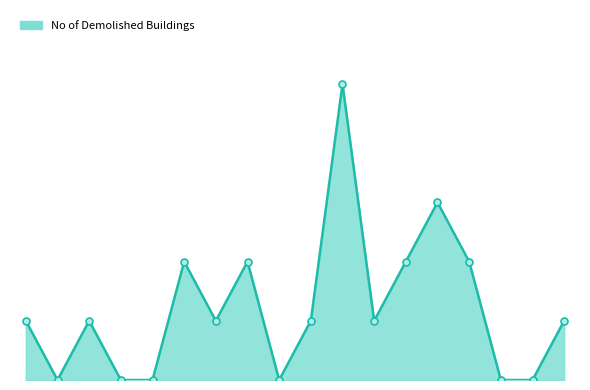

Is this an area chart (filled region under the line)?

Yes